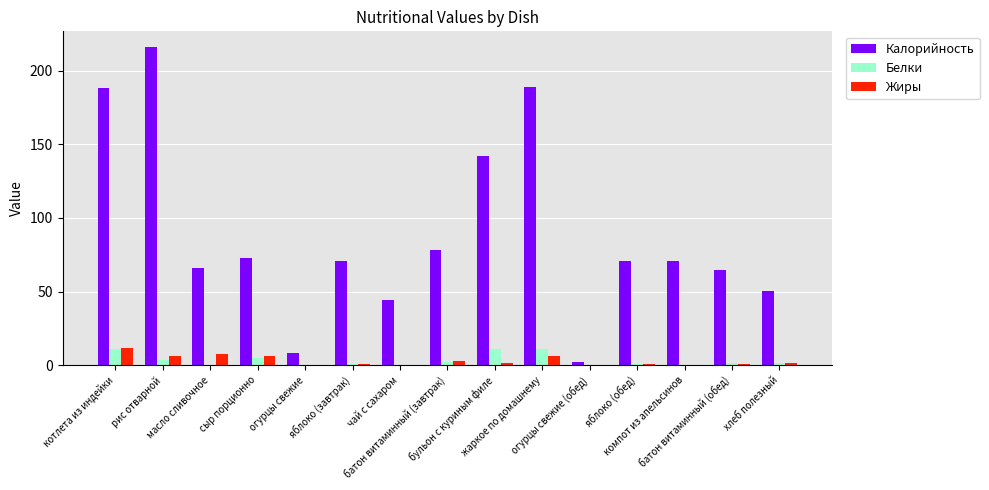

What is the highest value of the Жиры series?

11.7